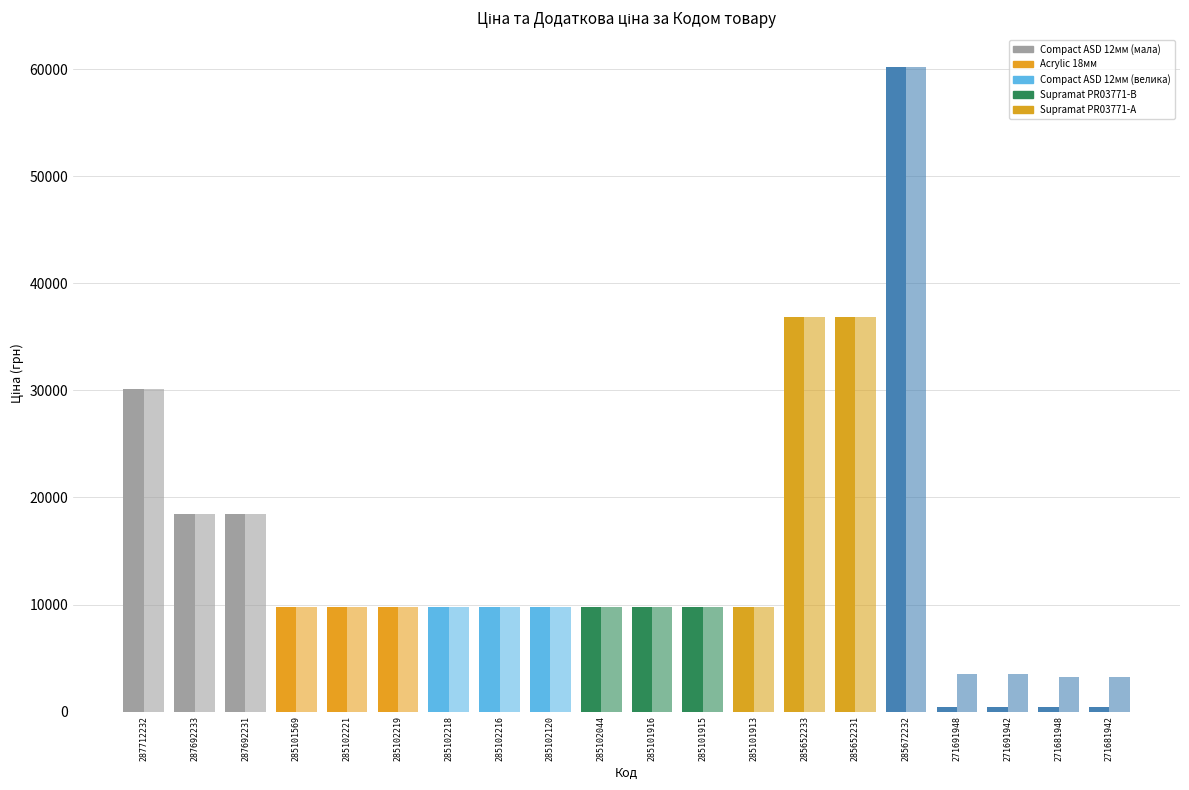

Count the number of categories in the chart.

20